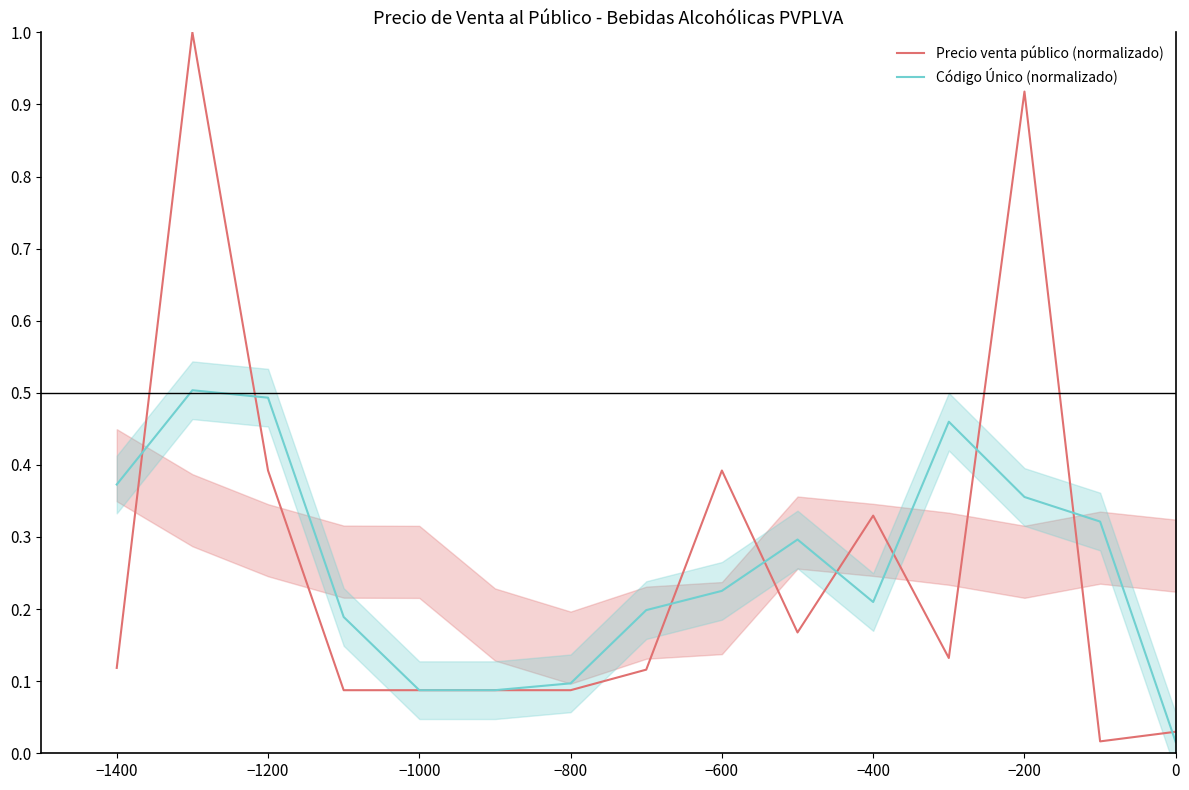

Is it true that Código Único (normalizado) equals 0.1 at −1200?

False